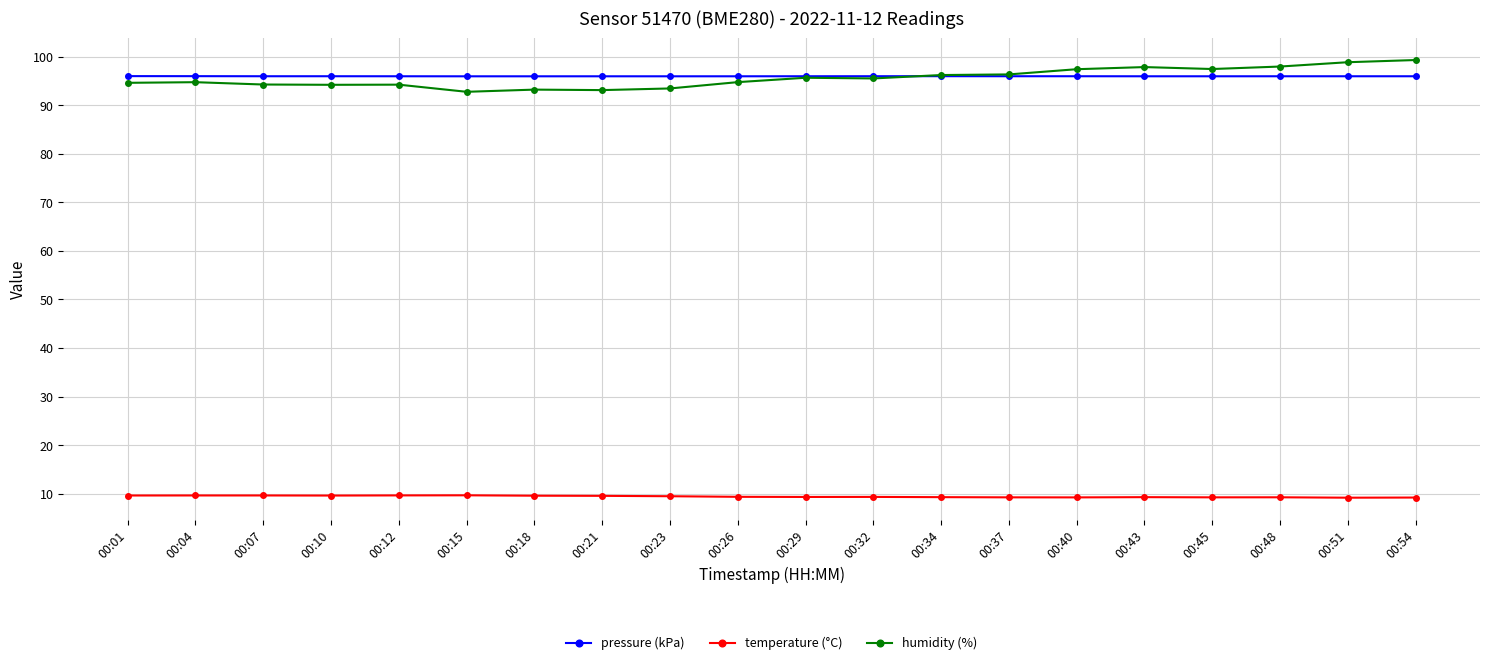

What is the value of the pressure (kPa) point at the 9th from the left?

95.9